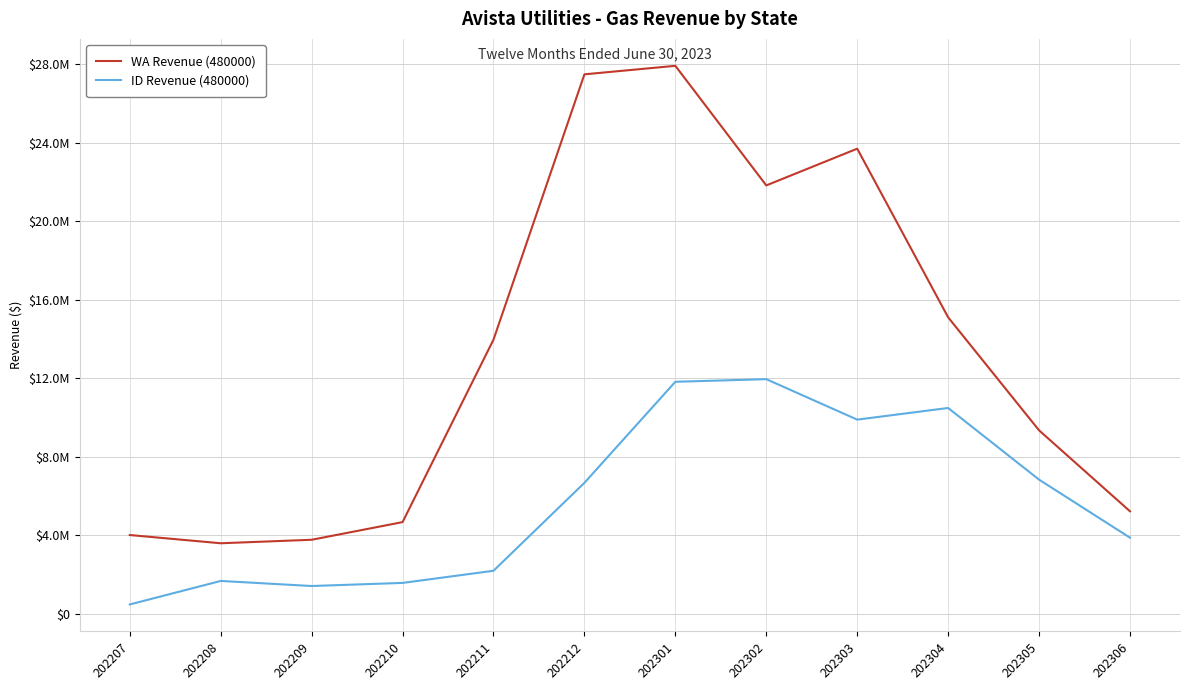

Reading left to right, transcribe all the data shown in this chart.

WA Revenue (480000): 202207=4016587.7	202208=3597628.5	202209=3775216.8	202210=4674363.6	202211=13971809.5	202212=27486833.1	202301=27920329.6	202302=21827859.5	202303=23698897.8	202304=15108002.9	202305=9349449.3	202306=5226379.9
ID Revenue (480000): 202207=480000.0	202208=1677673.3	202209=1419655.7	202210=1577275.0	202211=2195889.7	202212=6676175.1	202301=11824263.4	202302=11957155.8	202303=9896180.7	202304=10489168.6	202305=6839565.5	202306=3881309.8